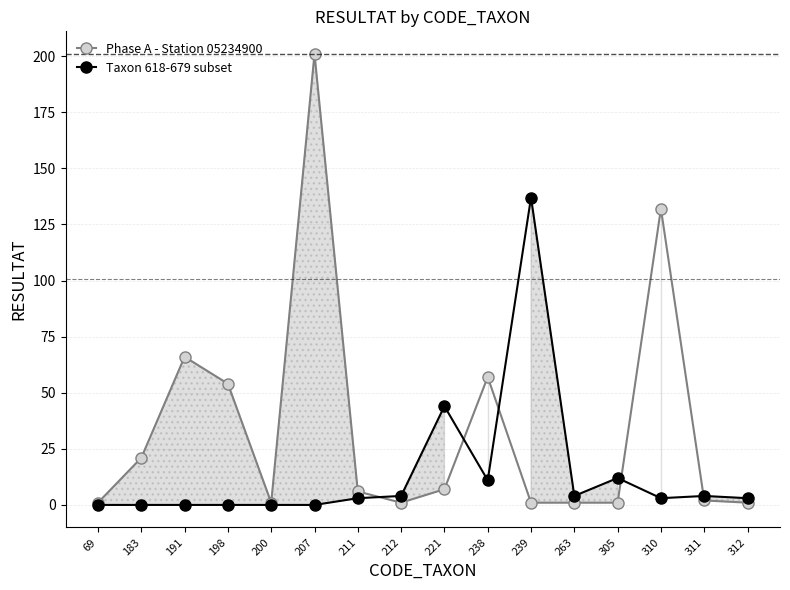

Is the value of Phase A - Station 05234900 at 239 greater than the value of Taxon 618-679 subset at 305?

No